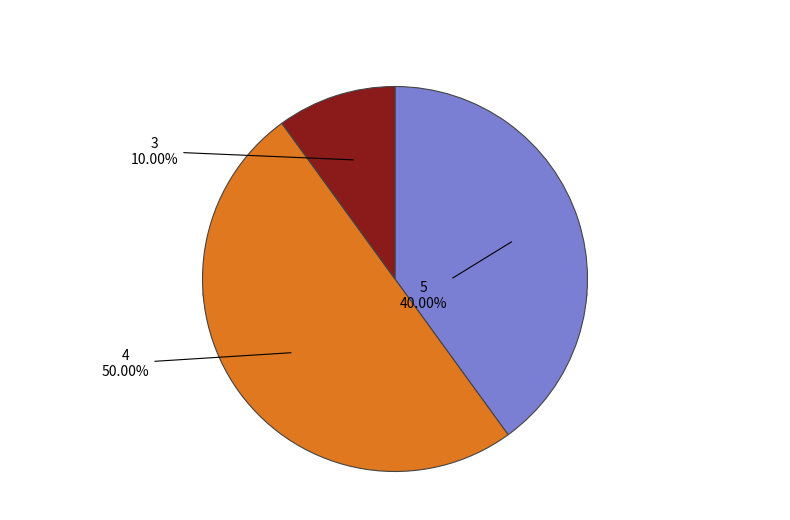

True or false: 4 accounts for 50% of the total.

True